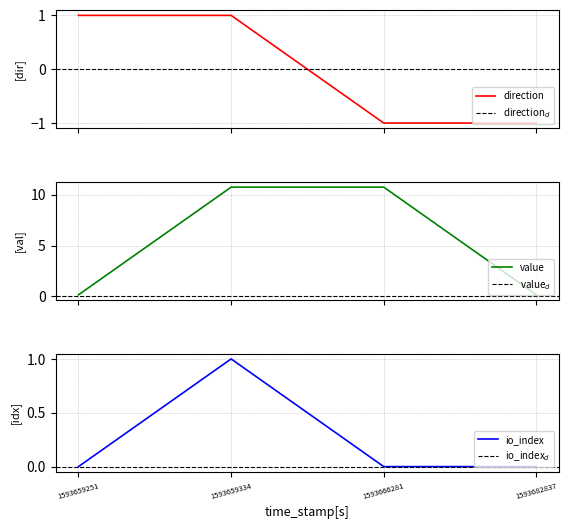

What is the maximum value for value?

10.7